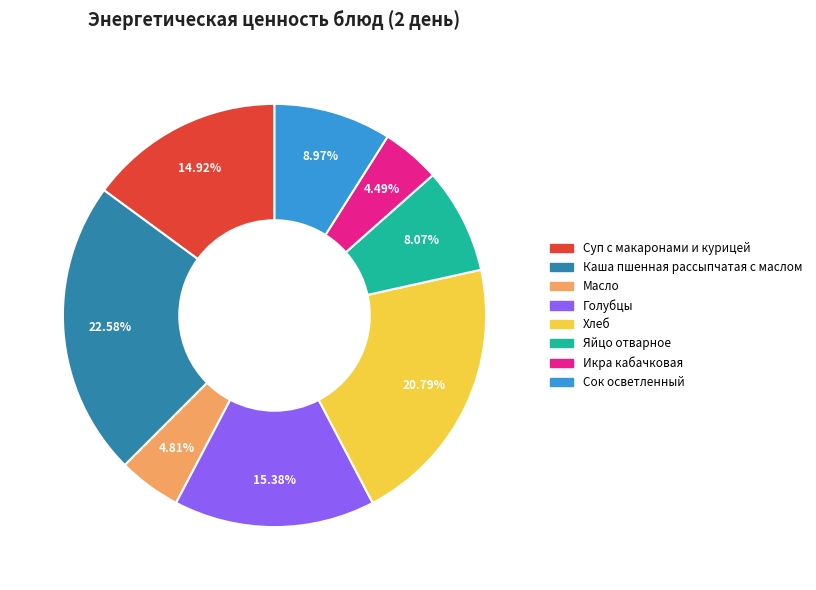

What is the total percentage of Суп с макаронами и курицей and Сок осветленный?

23.9%